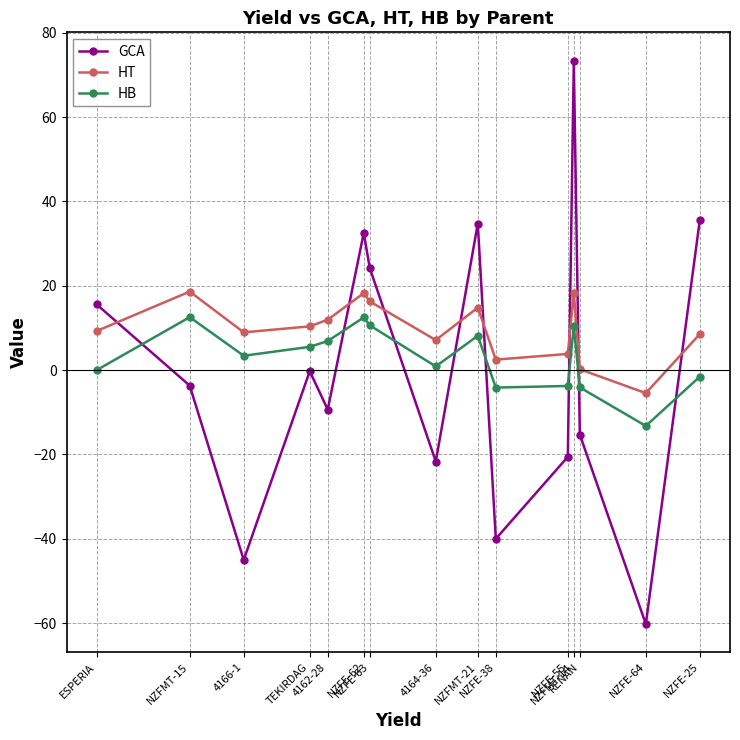

Read the GCA value at ESPERIA.

15.6